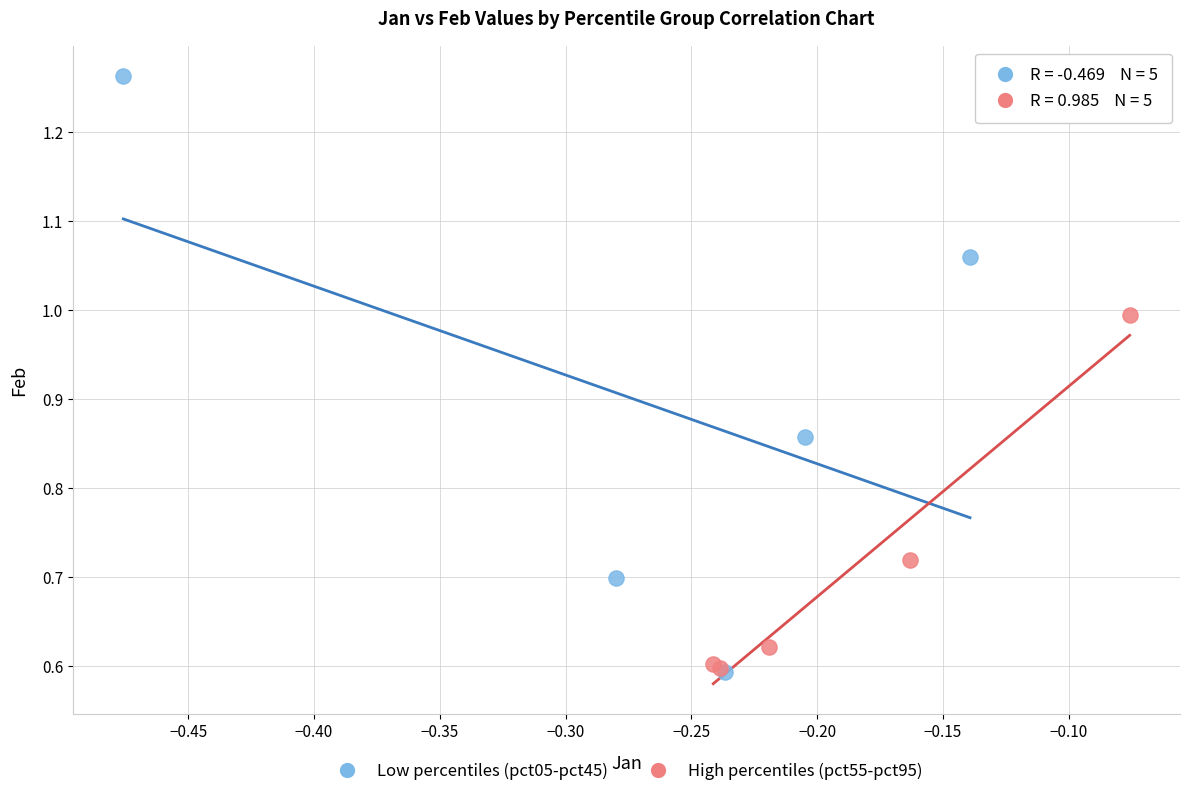

Which series contains the highest Y value?

Low percentiles (pct05-pct45)